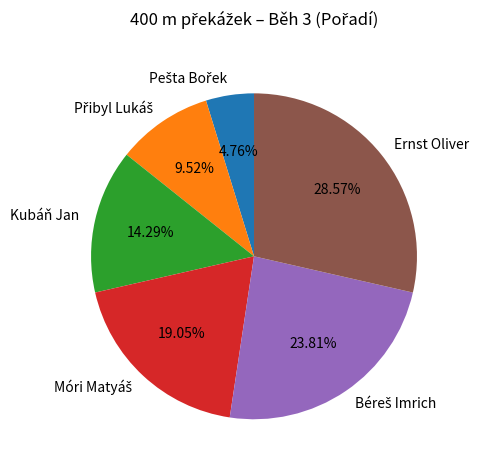

Count the number of slices in the pie.

6